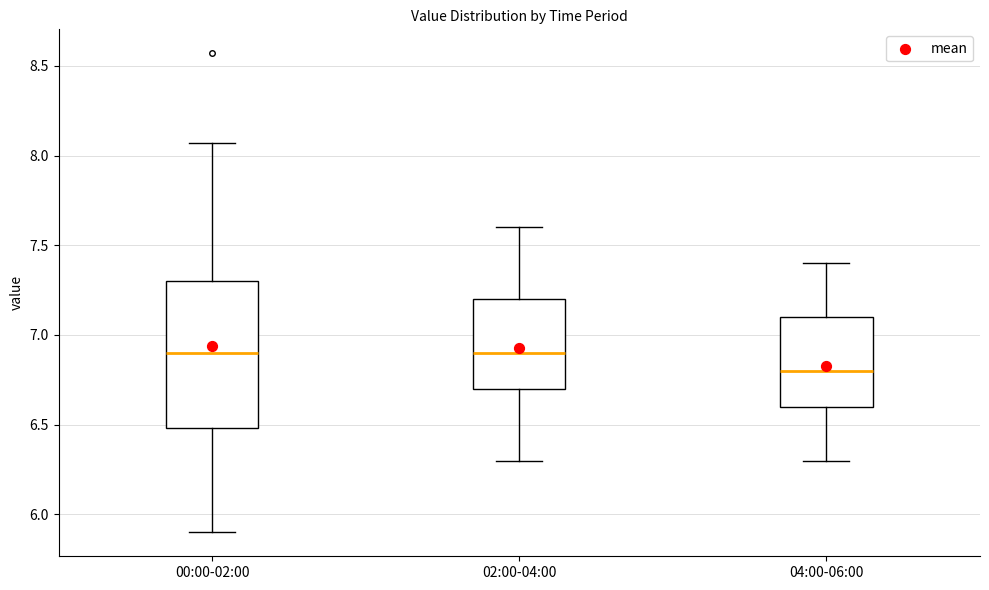

Which box has the lowest median line?

04:00-06:00